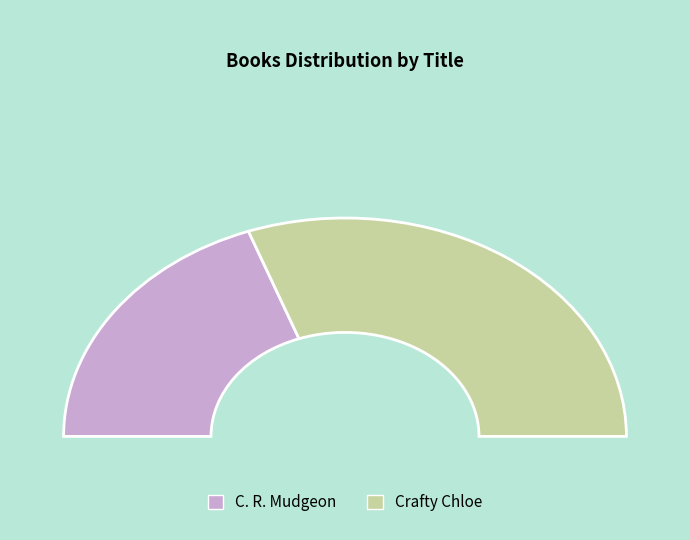

To the nearest percent, what percentage of the pie is Crafty Chloe?

61%